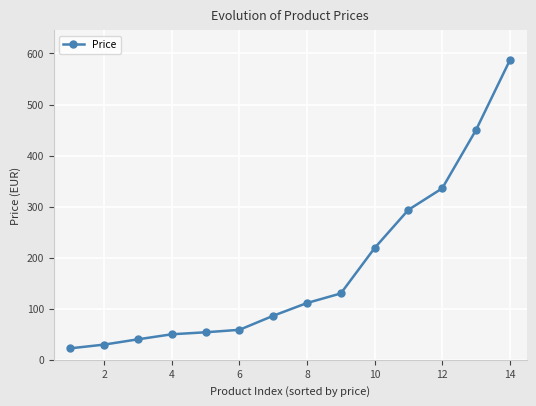

What is the maximum value shown in the chart?

586.5